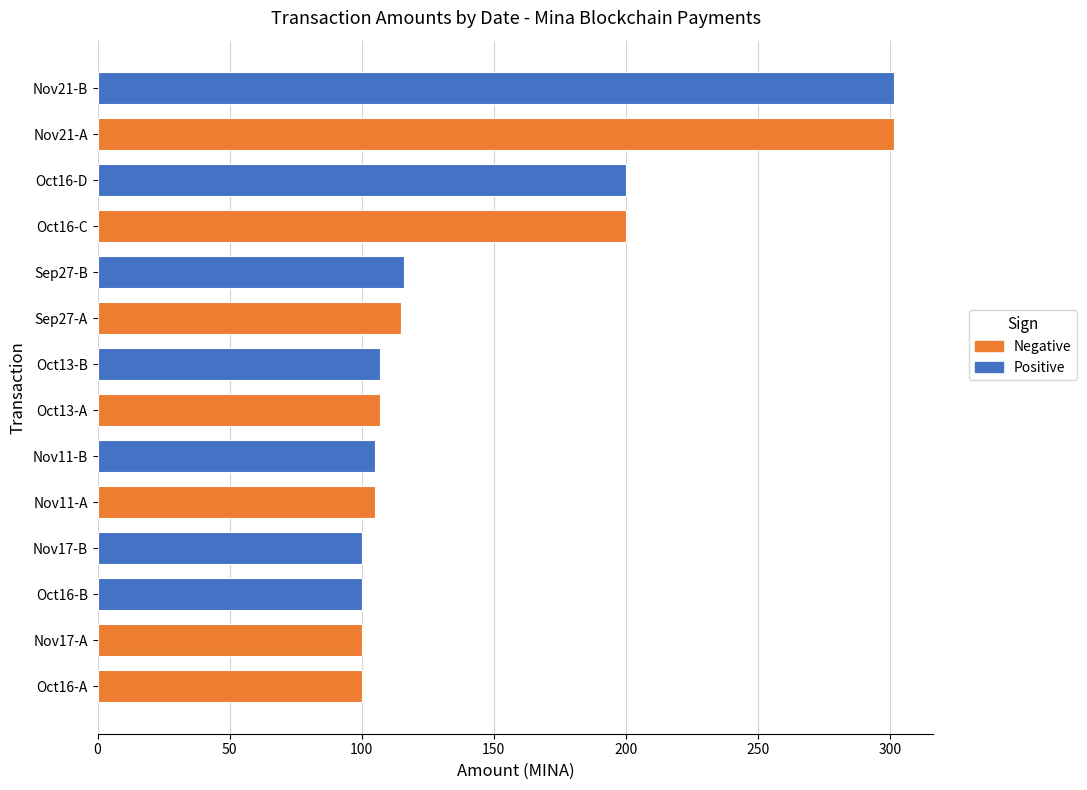

Between Oct13-B and Sep27-B, which is larger?

Sep27-B